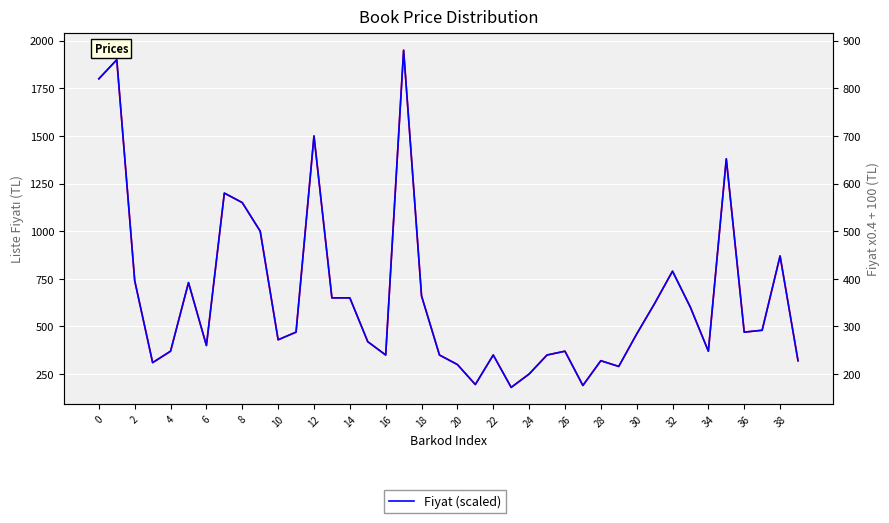

Between 37 and 20, which is larger?

37